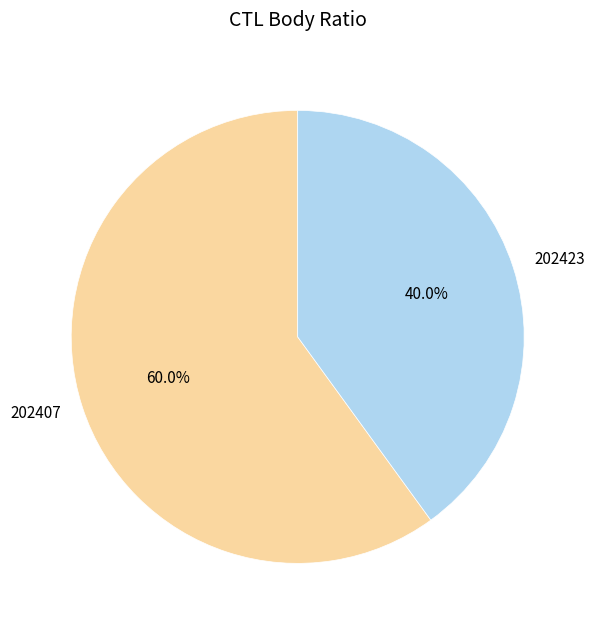

Which category has the biggest portion of the pie?

202407